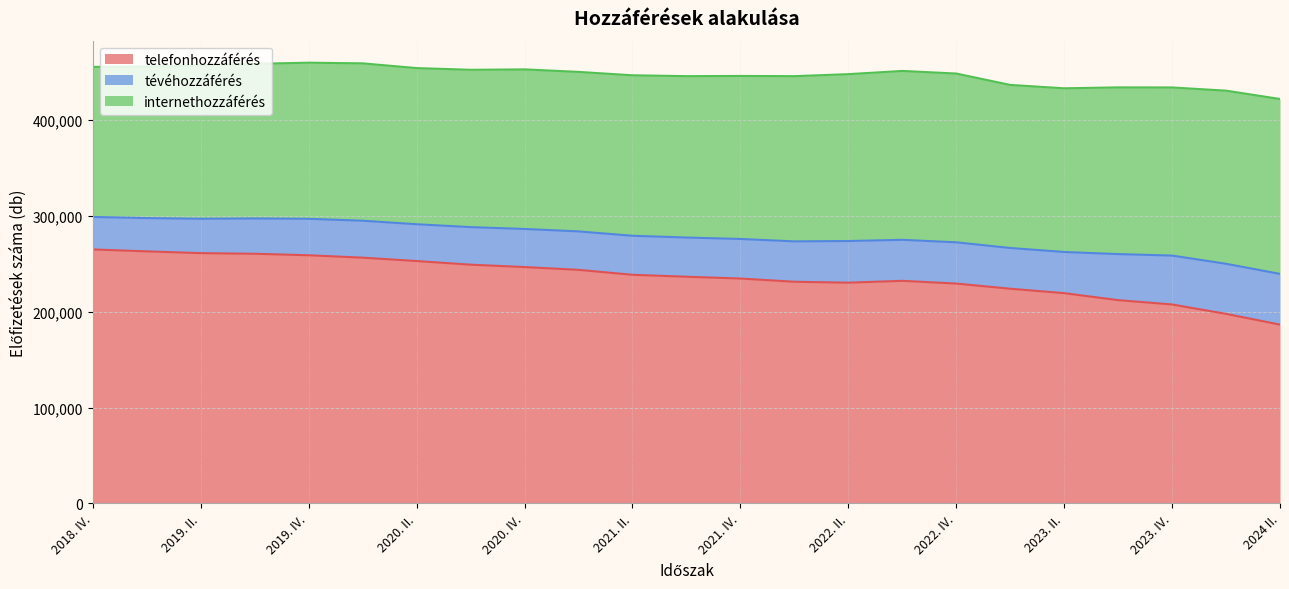

Reading left to right, transcribe all the data shown in this chart.

telefonhozzáférés: 2018. IV.=265080	2019. I.=263069	2019. II.=261223	2019. III.=260568	2019. IV.=259008	2020. I.=256504	2020. II.=252973	2020. III.=249180	2020. IV.=246700	2021. I.=243776	2021. II.=238624	2021. III.=236589	2021. IV.=234707	2022. I.=231341	2022. II.=230388	2022. III.=232312	2022. IV.=229454	2023. I.=224064	2023. II.=219445	2023. III.=212154	2023. IV.=207640	2024 I.=197824	2024 II.=186585
tévéhozzáférés: 2018. IV.=33925	2019. I.=34756	2019. II.=35902	2019. III.=36875	2019. IV.=38060	2020. I.=38566	2020. II.=38418	2020. III.=39215	2020. IV.=39763	2021. I.=40141	2021. II.=40743	2021. III.=40923	2021. IV.=41310	2022. I.=42166	2022. II.=43473	2022. III.=42824	2022. IV.=43072	2023. I.=42538	2023. II.=42979	2023. III.=48074	2023. IV.=51041	2024 I.=52300	2024 II.=52961
internethozzáférés: 2018. IV.=156708	2019. I.=158183	2019. II.=160197	2019. III.=161456	2019. IV.=163011	2020. I.=164315	2020. II.=163061	2020. III.=164277	2020. IV.=166619	2021. I.=166550	2021. II.=167558	2021. III.=168517	2021. IV.=170224	2022. I.=172503	2022. II.=174253	2022. III.=176333	2022. IV.=176228	2023. I.=170266	2023. II.=170921	2023. III.=174073	2023. IV.=175546	2024 I.=180746	2024 II.=182632